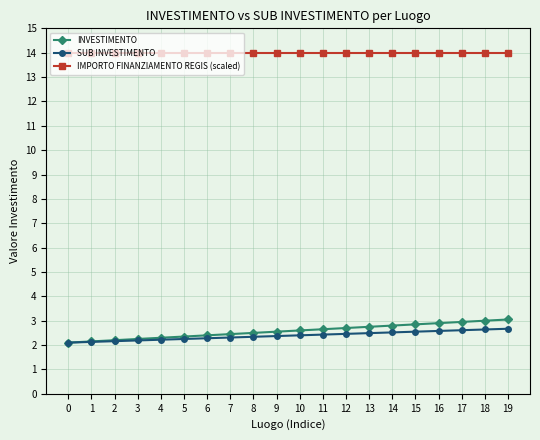

Which series has the largest range (max minus min)?

INVESTIMENTO